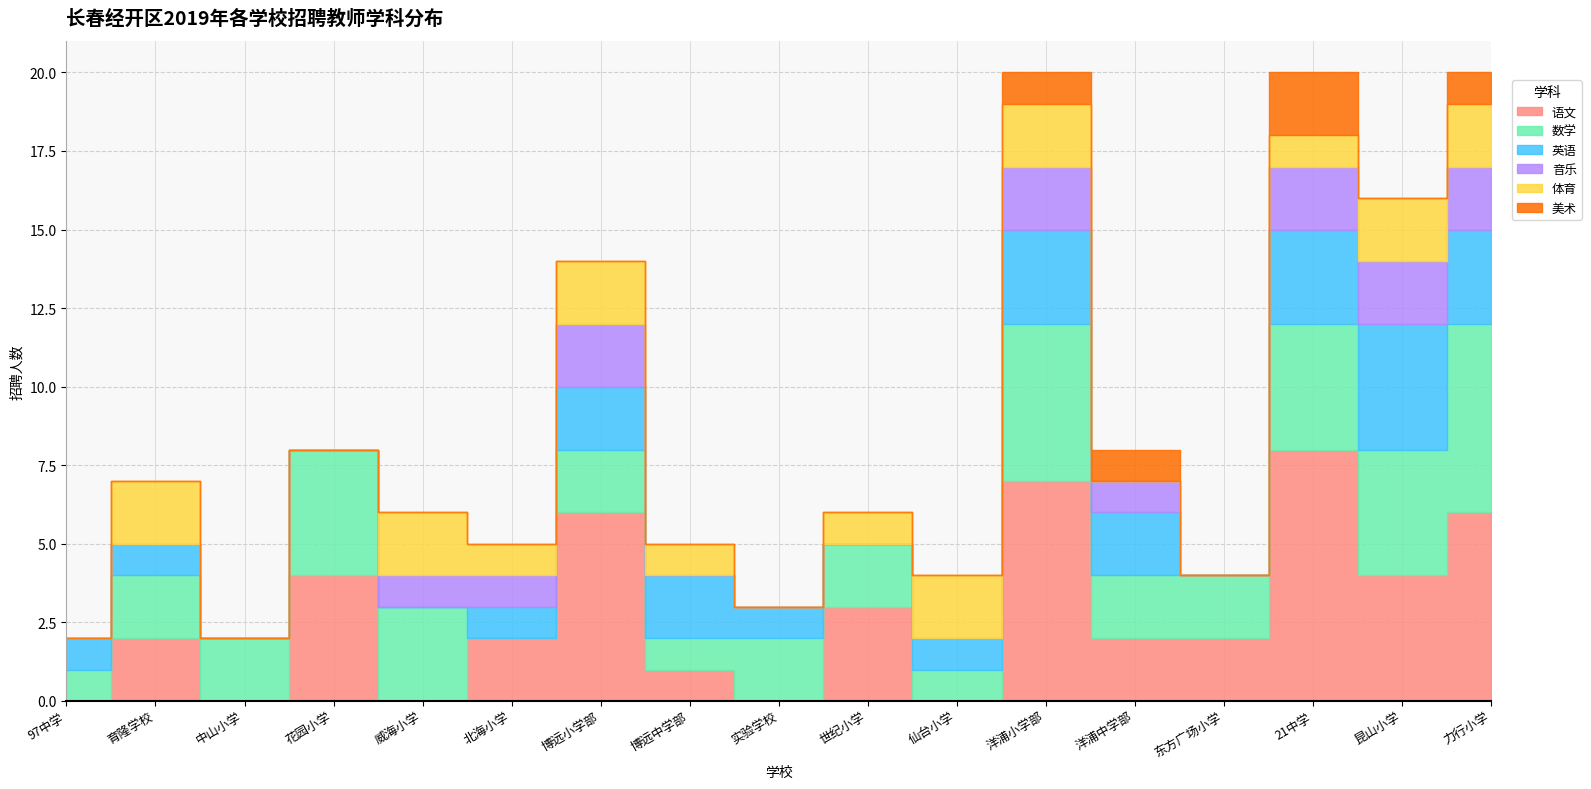

How many values in 数学 are above zero?

16